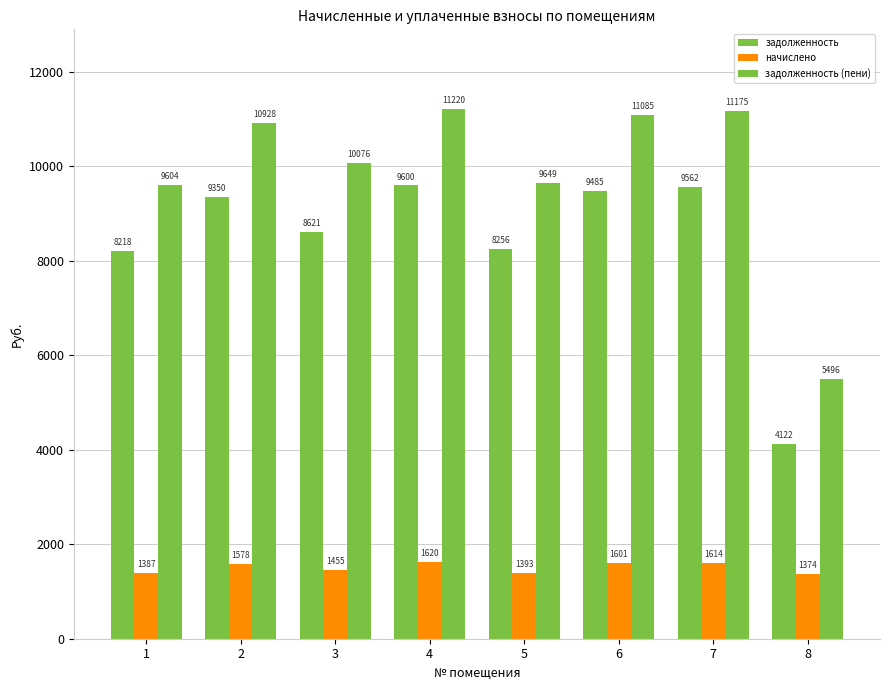

How many data points in задолженность (пени) are above 10928?

4